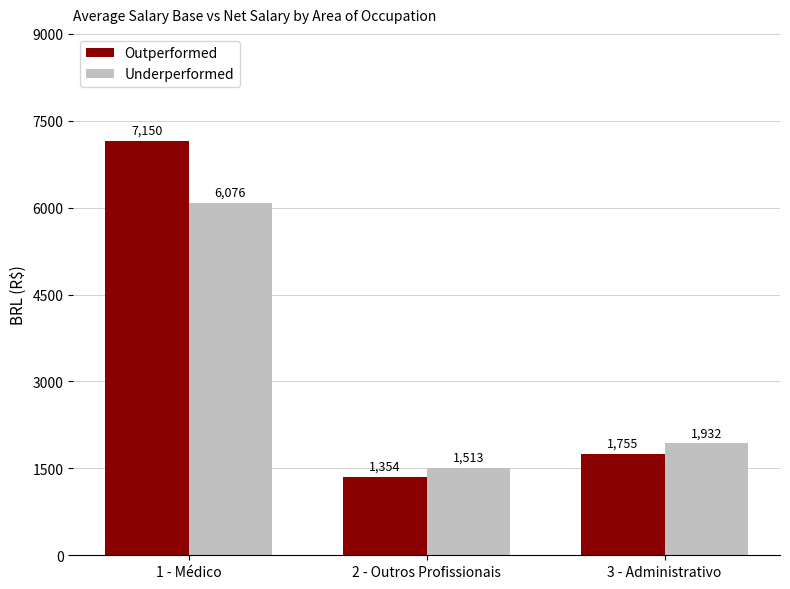

What is the difference between the Underperformed values at 1 - Médico and 2 - Outros Profissionais?

4563.5